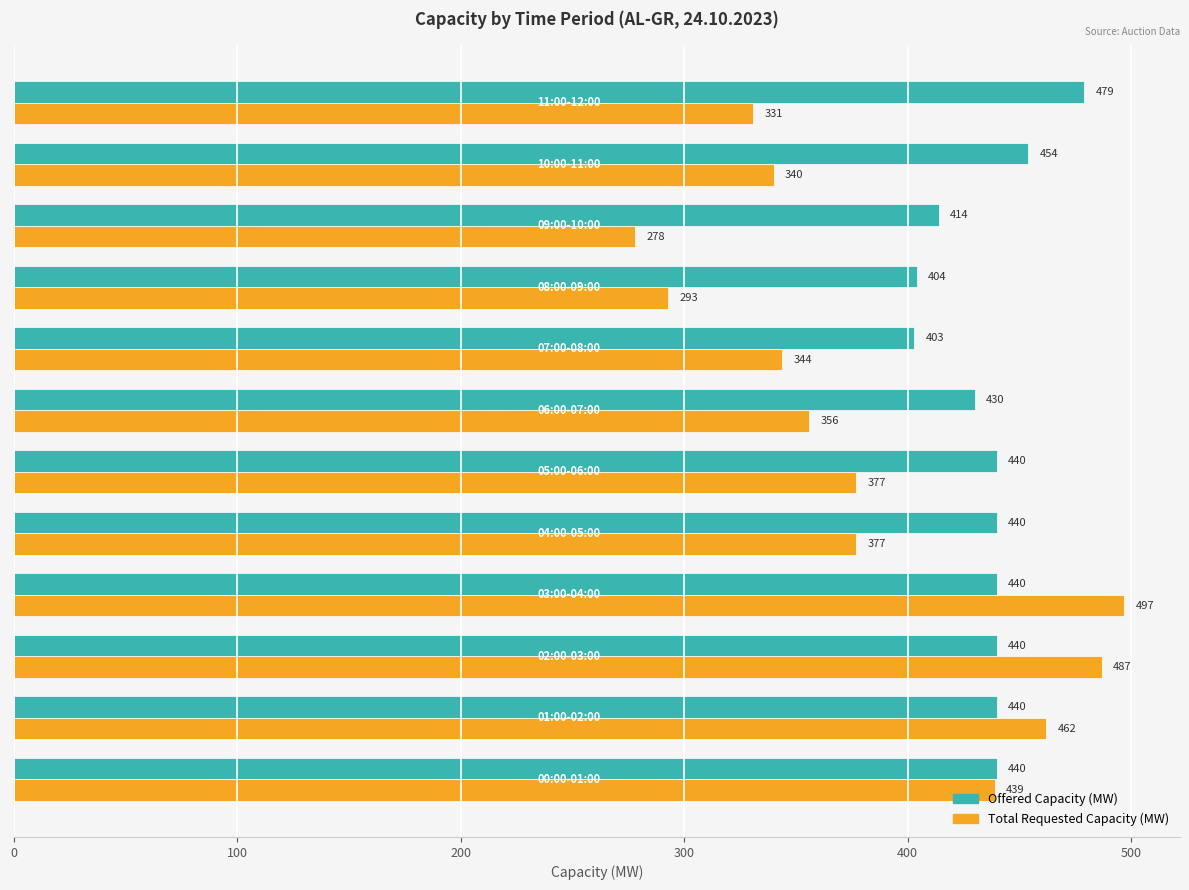

How many data points does each series have?

12